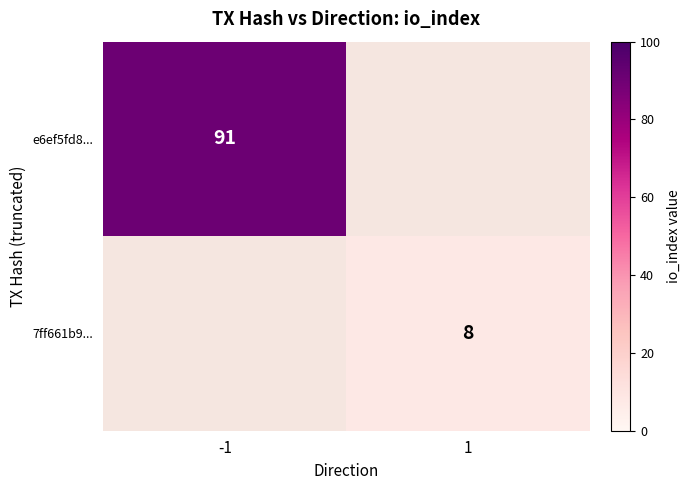

At which category is the sum across all series the highest?

-1